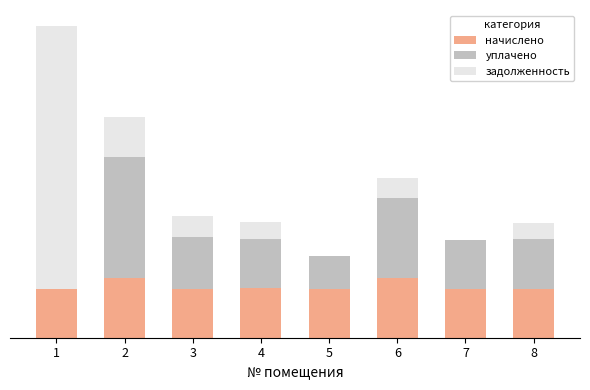

Which series has the largest range (max minus min)?

задолженность